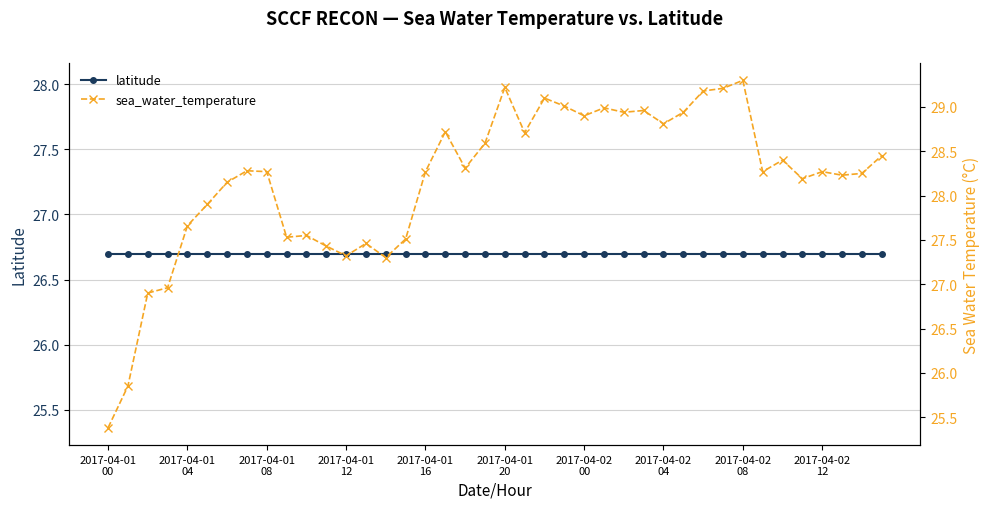

What is the average value of the sea_water_temperature series?

28.2